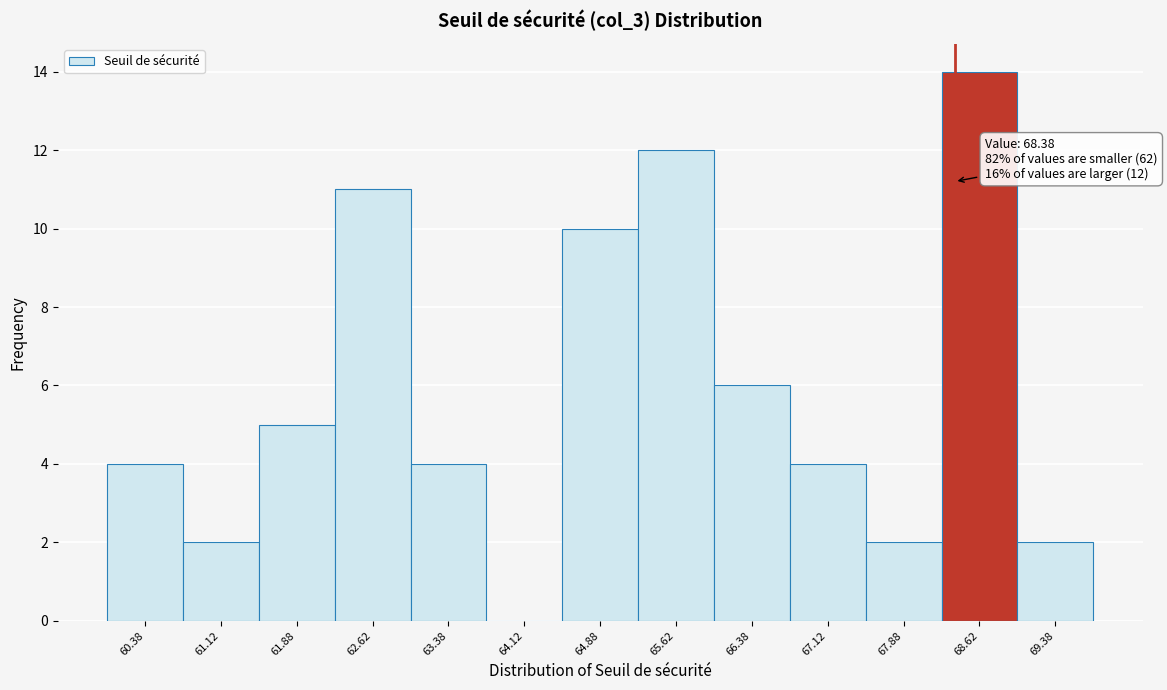

Which range on the x-axis has the tallest bar?

68.25 to 69.00